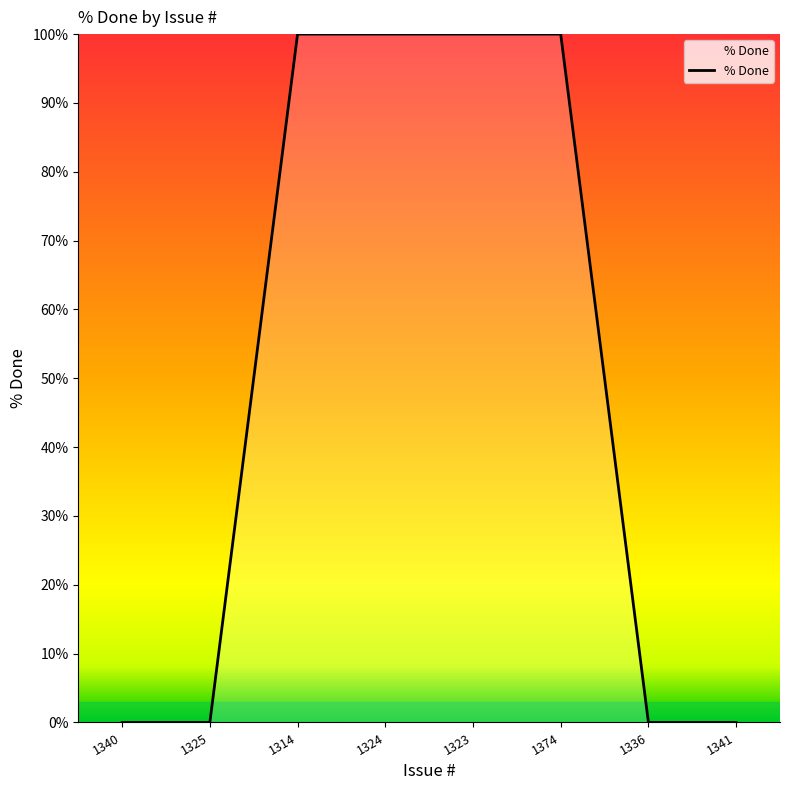

What is the sum of all values?

400